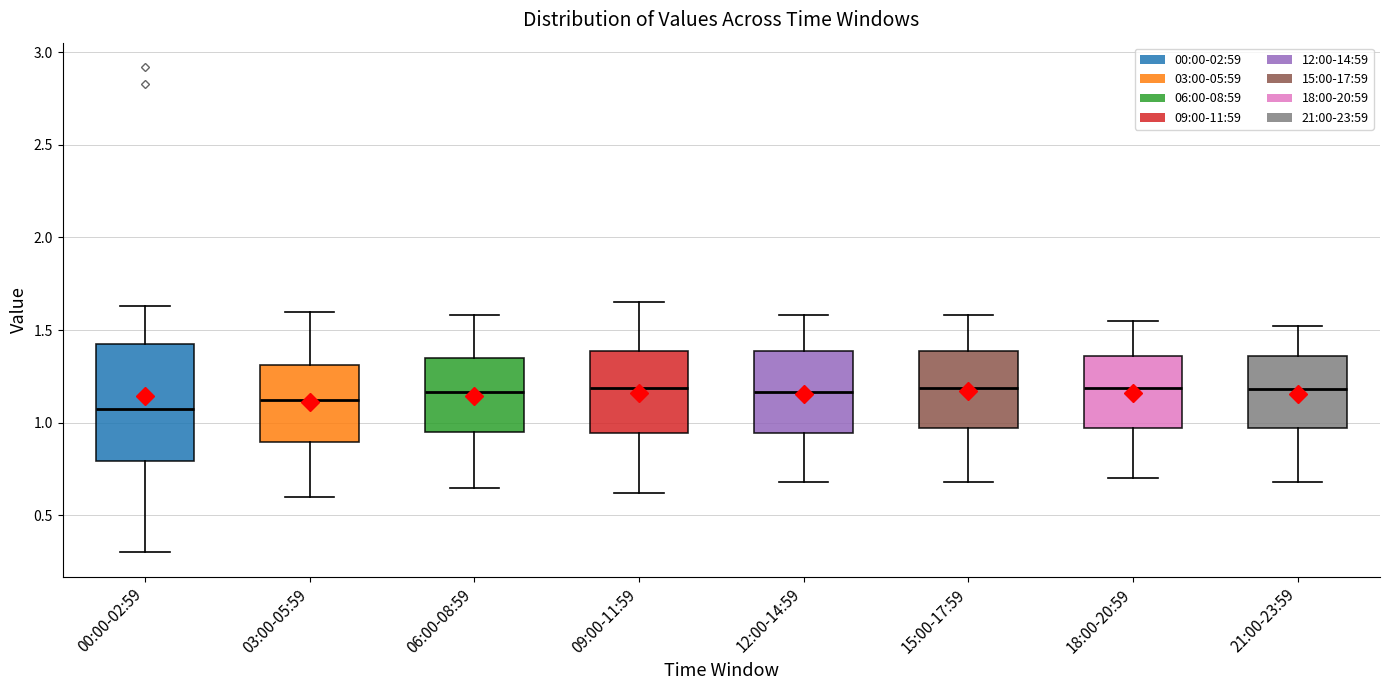

Reading left to right, read every box against the y-axis: the position of its median line, the range the box covers, and the ends of its whiskers. The values are not printed on the chart, so give them approximately, as read against the axis.

00:00-02:59: median 1.10, box 0.80 to 1.45, whiskers 0.30 to 1.65
03:00-05:59: median 1.15, box 0.90 to 1.30, whiskers 0.60 to 1.60
06:00-08:59: median 1.15, box 0.95 to 1.35, whiskers 0.65 to 1.60
09:00-11:59: median 1.20, box 0.95 to 1.40, whiskers 0.60 to 1.65
12:00-14:59: median 1.15, box 0.95 to 1.40, whiskers 0.70 to 1.60
15:00-17:59: median 1.20, box 0.95 to 1.40, whiskers 0.70 to 1.60
18:00-20:59: median 1.20, box 0.95 to 1.35, whiskers 0.70 to 1.55
21:00-23:59: median 1.20, box 0.95 to 1.35, whiskers 0.70 to 1.50